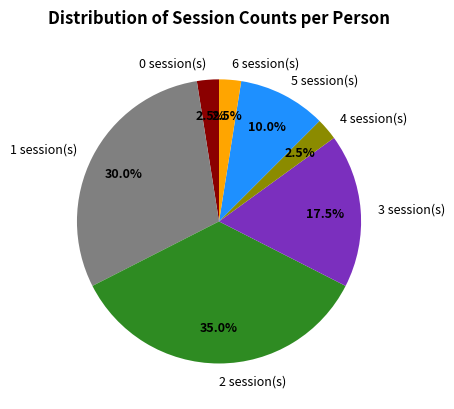

Which category has the biggest portion of the pie?

2 session(s)